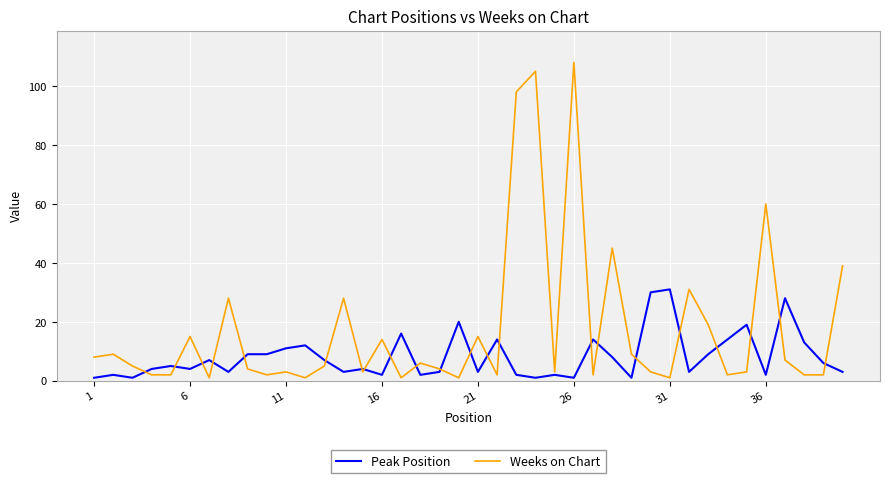

What is the highest value of the Weeks on Chart series?

108